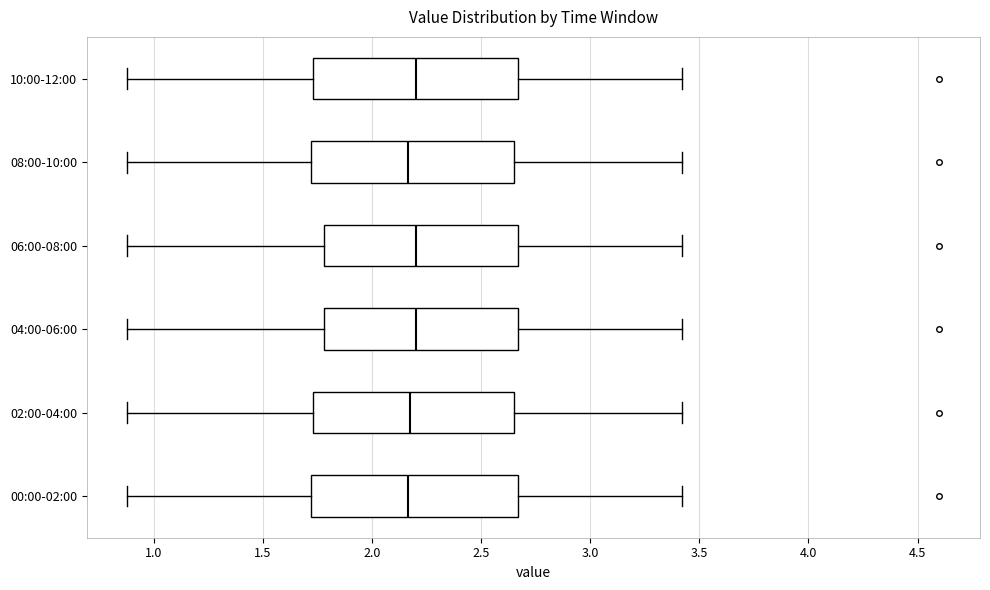

Where does the right whisker of the box for 04:00-06:00 end on the x-axis? The values are not printed on the chart, so give them approximately, as read against the axis.

3.40